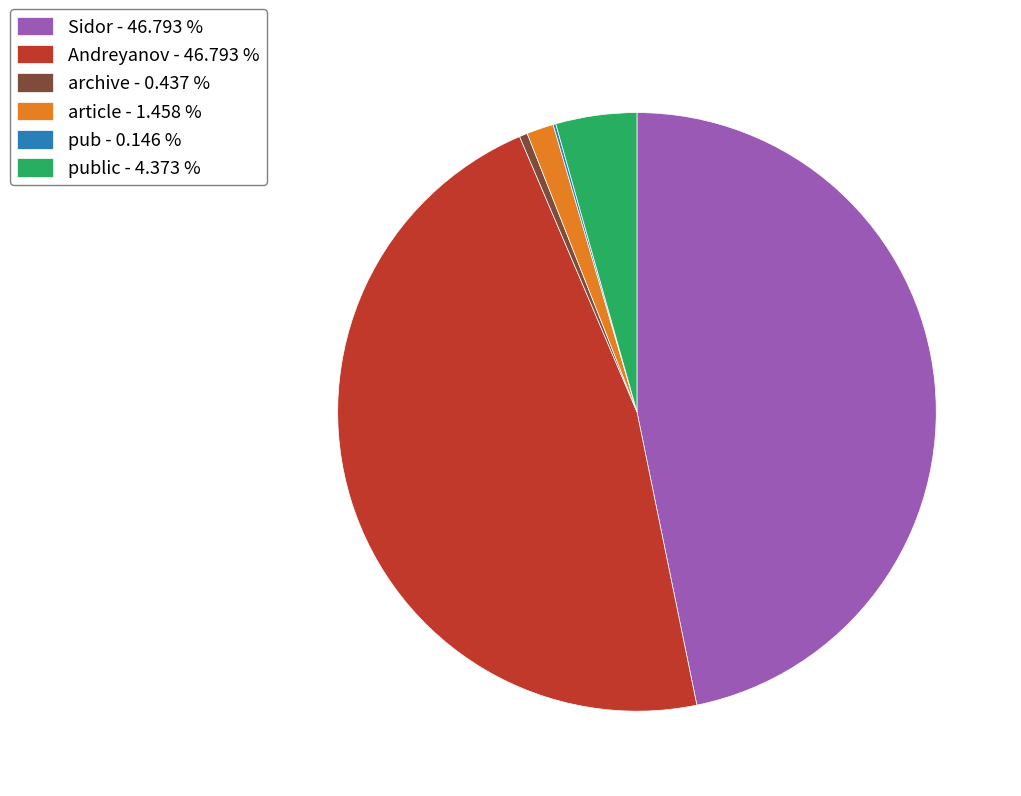

Is the sum of Andreyanov - 46.793 % and archive - 0.437 % greater than half?

No